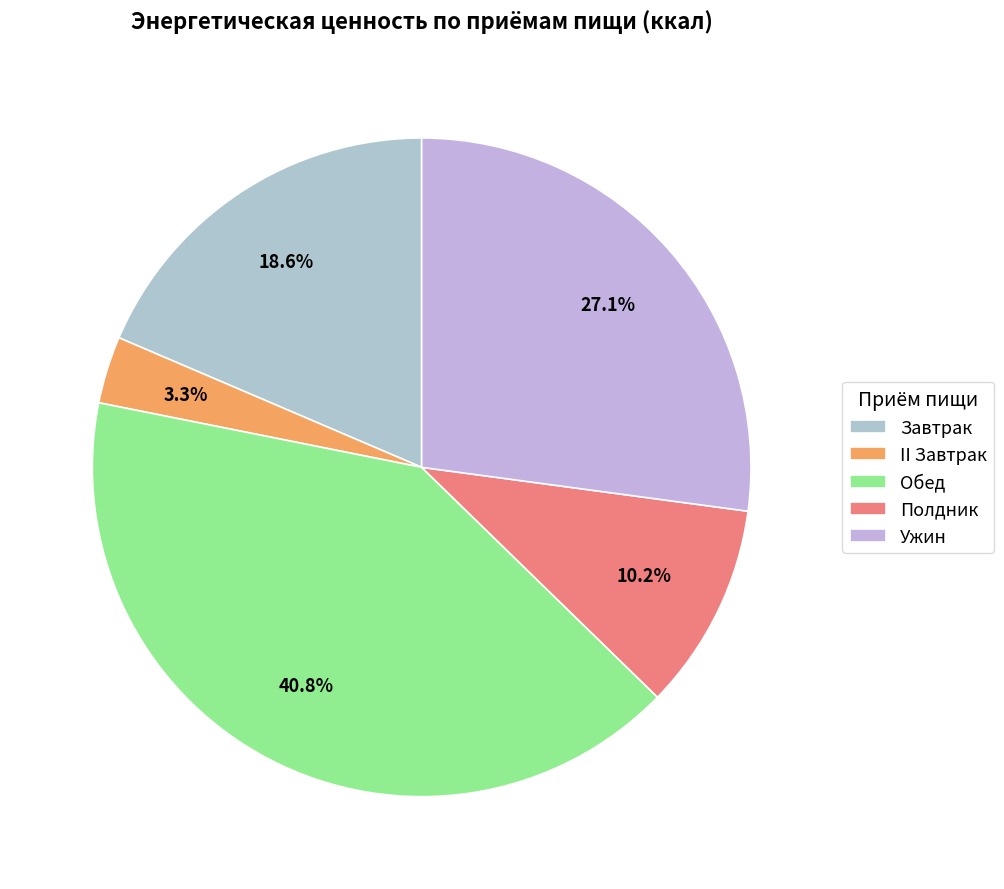

How many segments does this pie chart have?

5